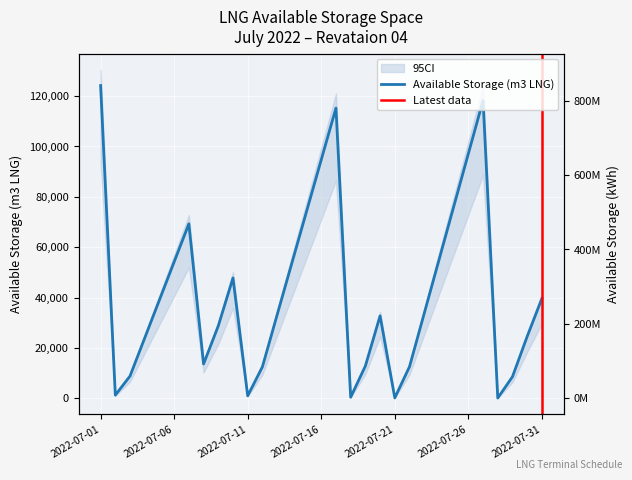

What is the change in value from 2022-07-14 to 2022-07-23?

-19950